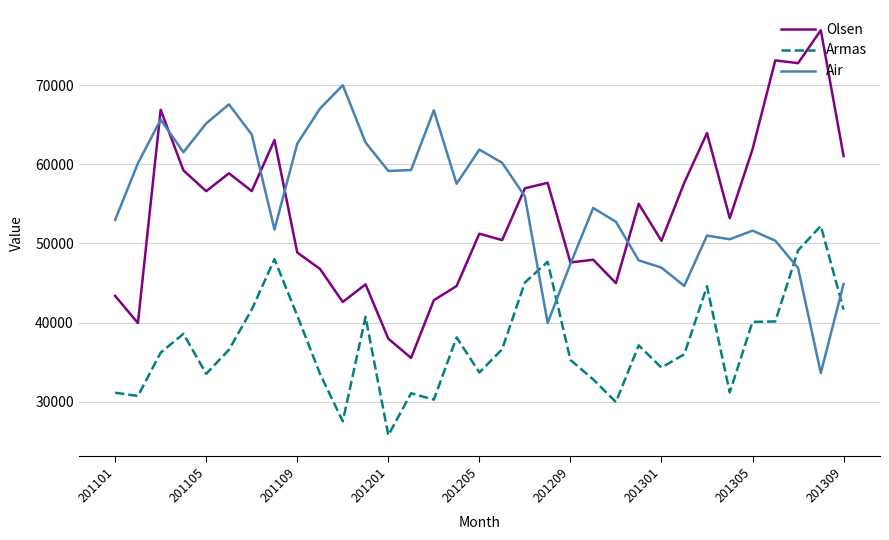

What is the difference between the maximum and second lowest values in the Olsen series?

39005